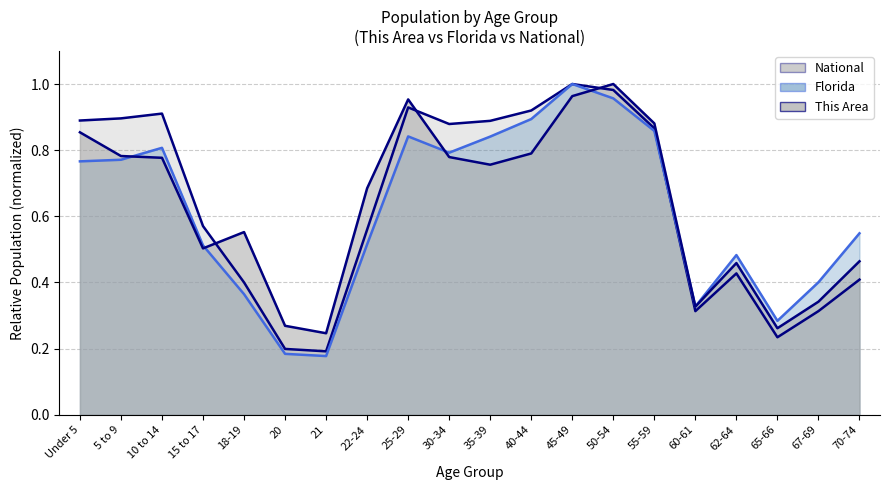

The National series shows 0.3 at 65-66. True or false?

False